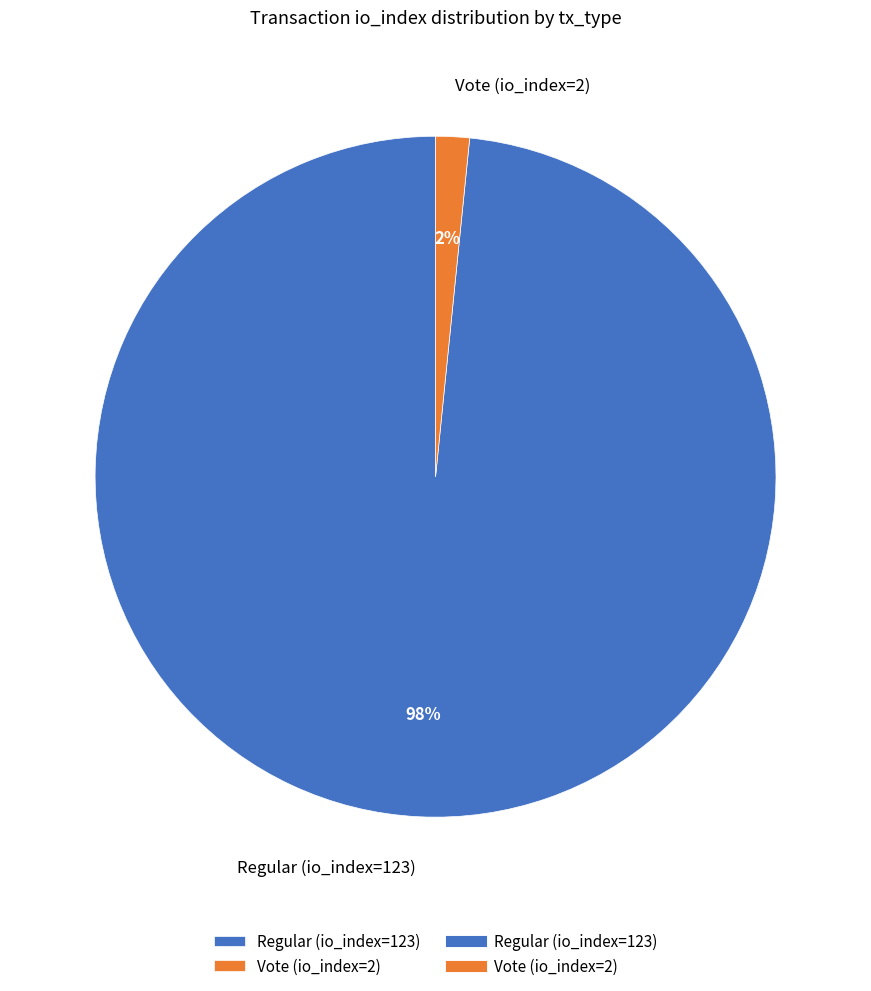

To the nearest percent, what portion does Regular (io_index=123) represent?

98%